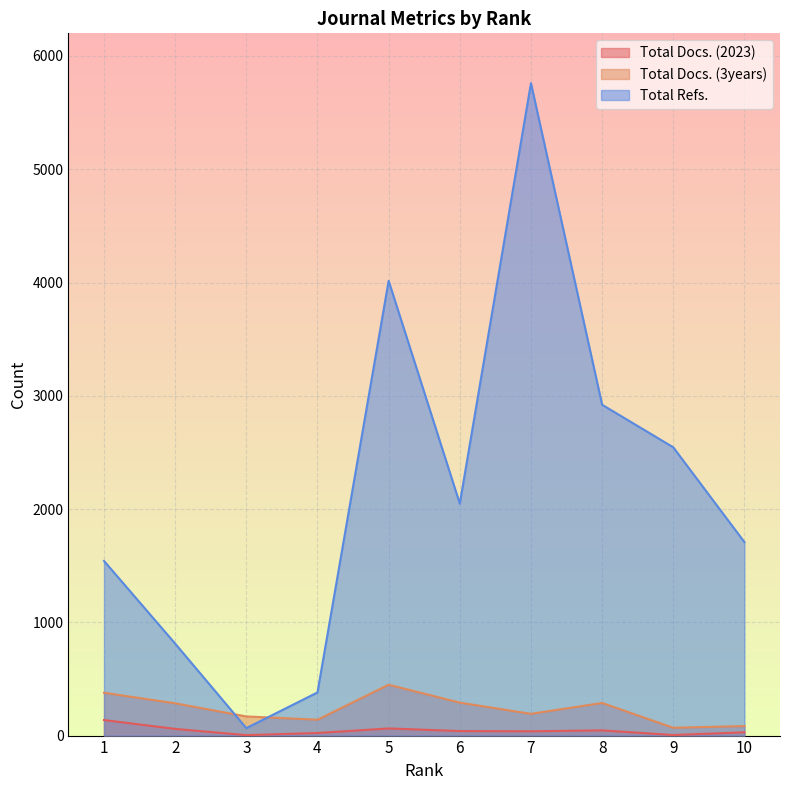

The value of Total Refs. at 8 is 2921. True or false?

True